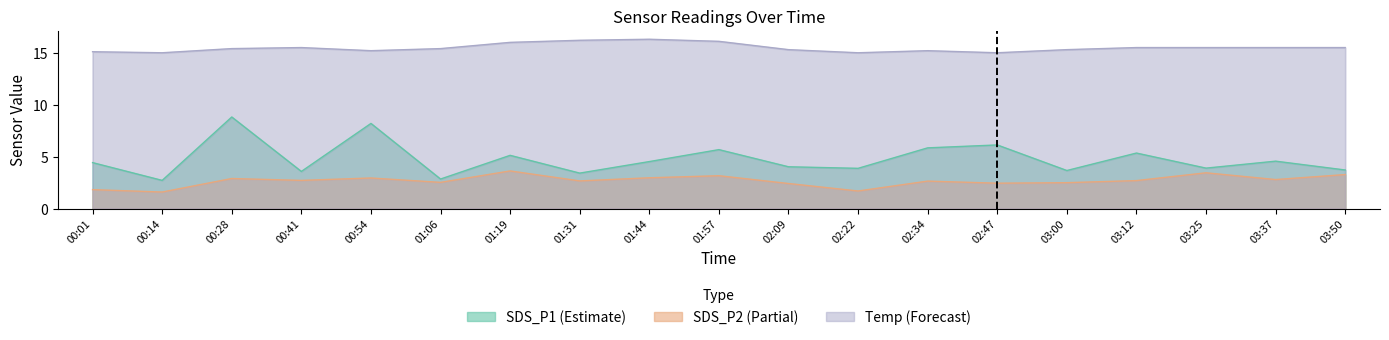

Which series has the largest total across all categories?

Temp